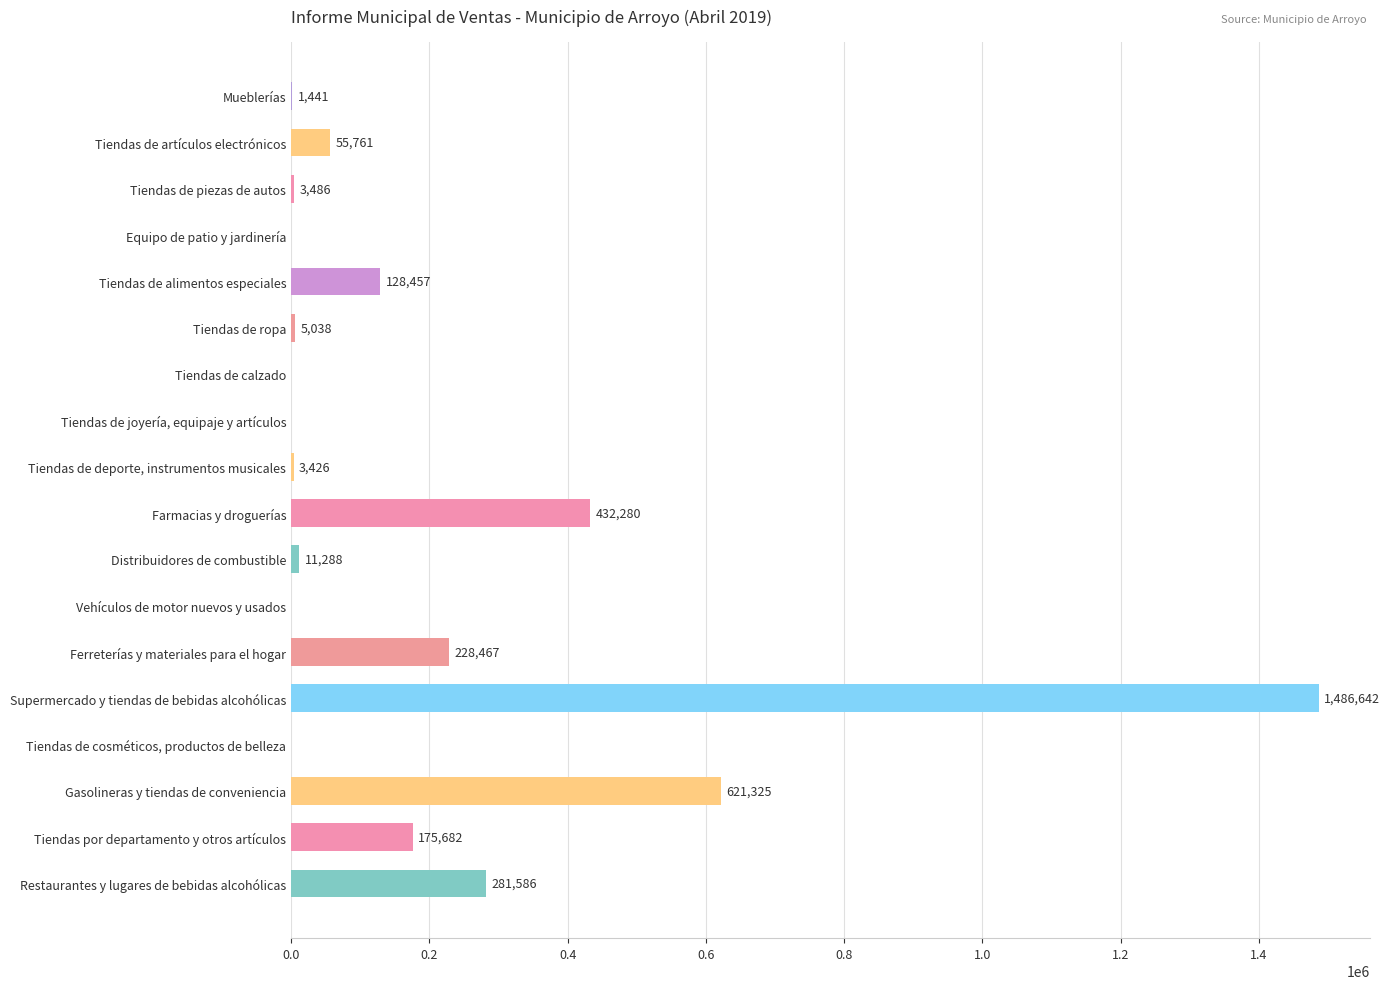

Which has a higher value, Tiendas de alimentos especiales or Tiendas de piezas de autos?

Tiendas de alimentos especiales